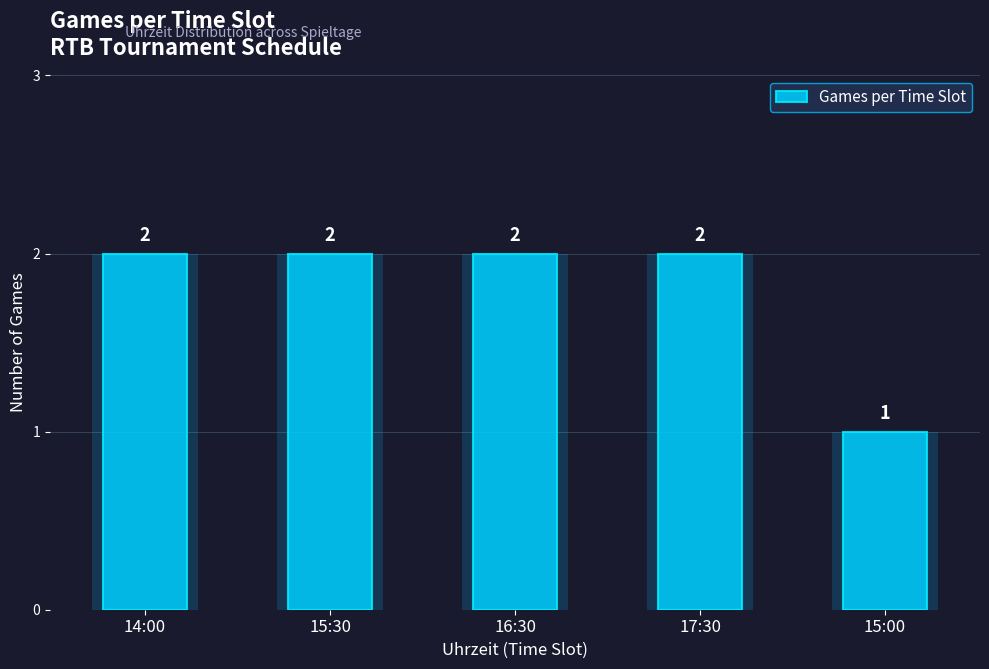

Rank the categories by value from highest to lowest.

14:00, 15:30, 16:30, 17:30, 15:00